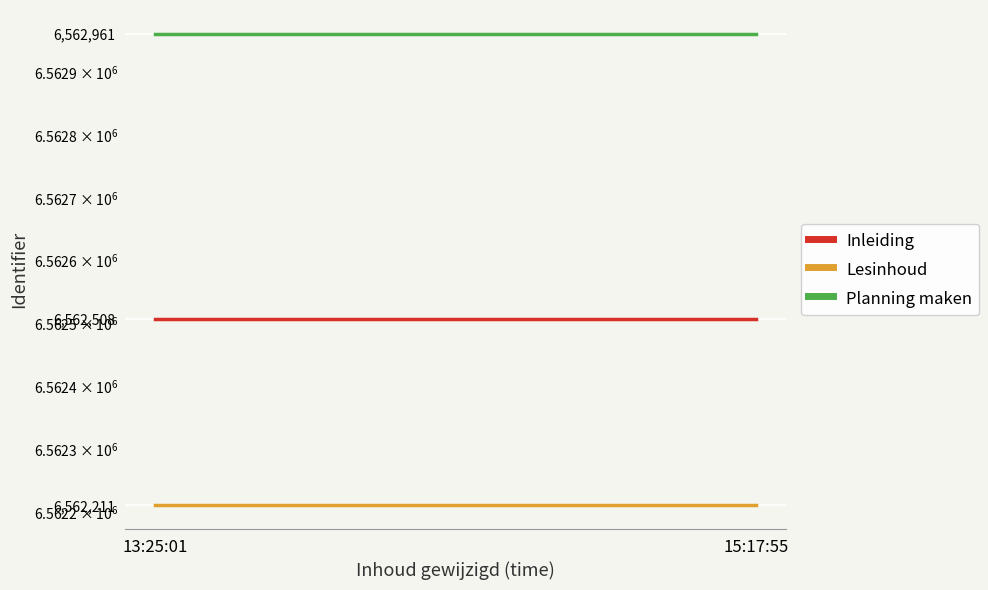

What is the average value of the Inleiding series?

6562508